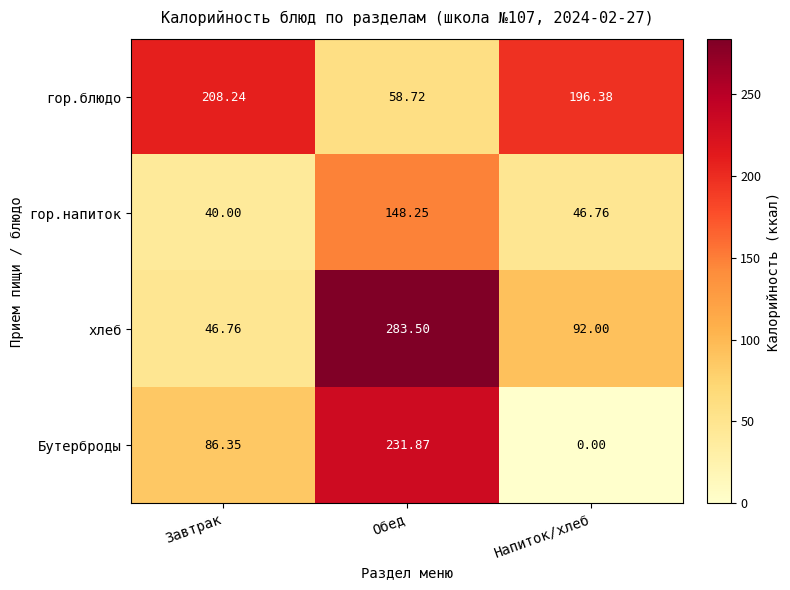

Which series has the largest total across all categories?

гор.блюдо